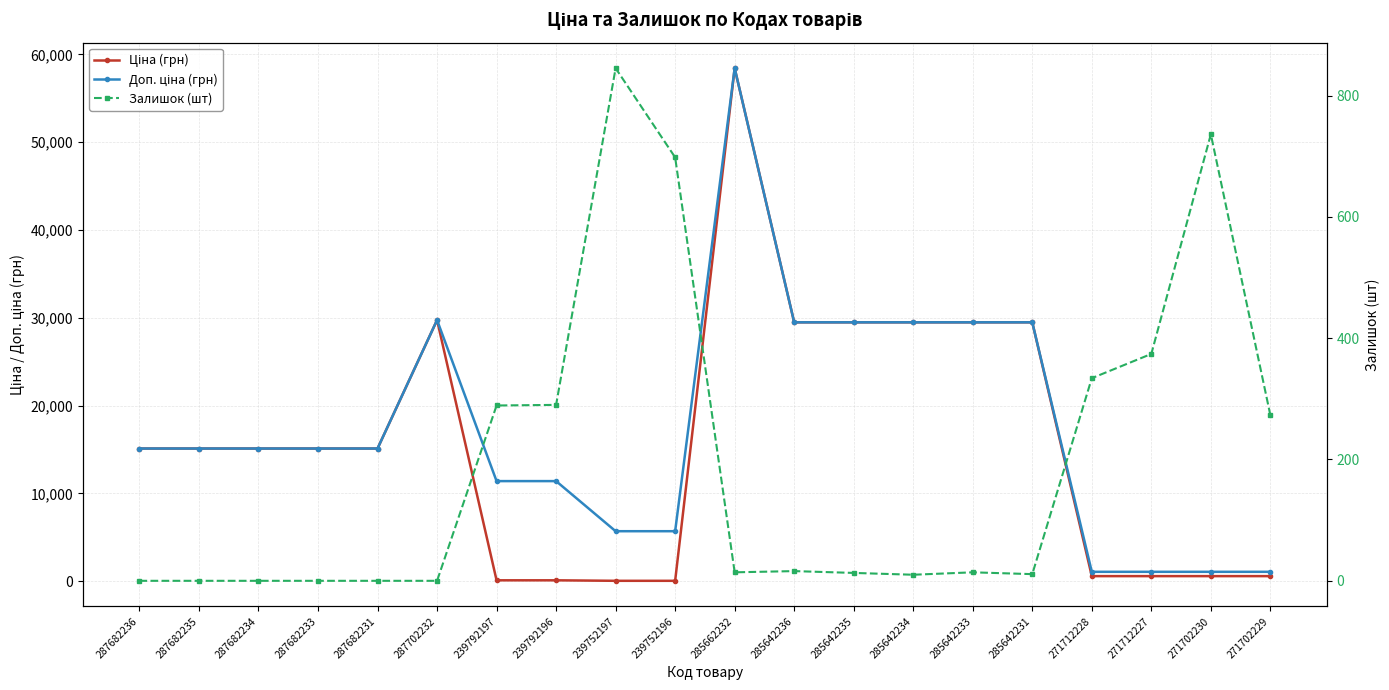

Which series changed the most between 287682233 and 285642234?

Ціна (грн)